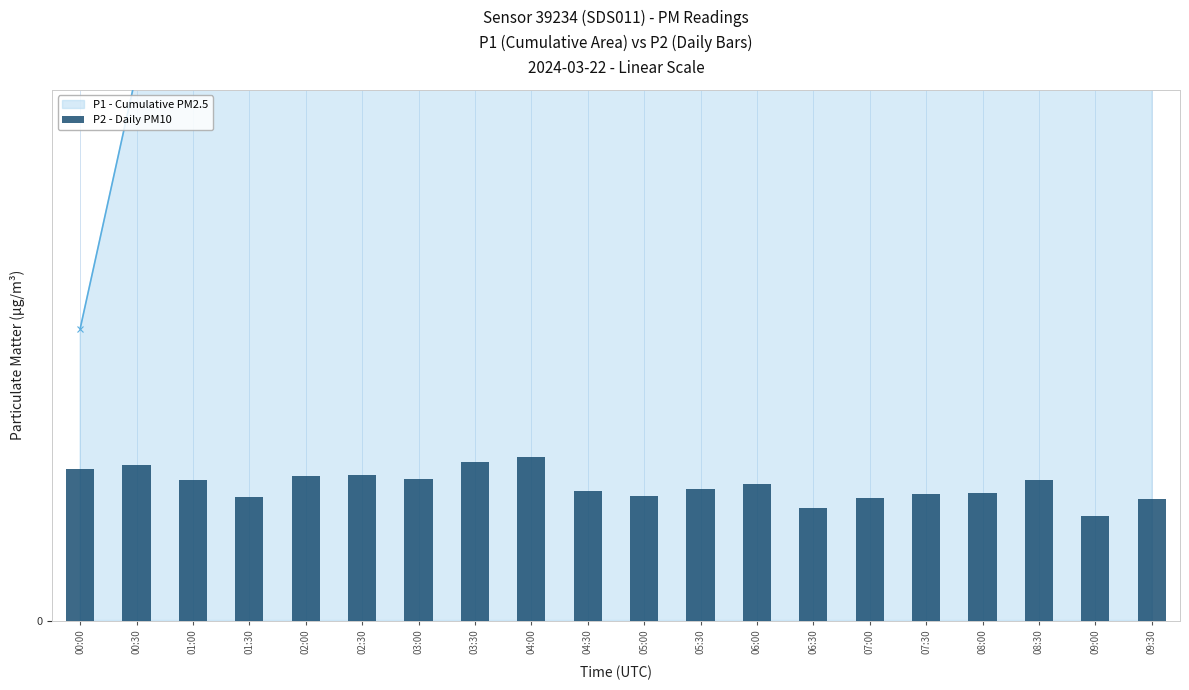

True or false: the data shows 8.9 at 00:30.

False